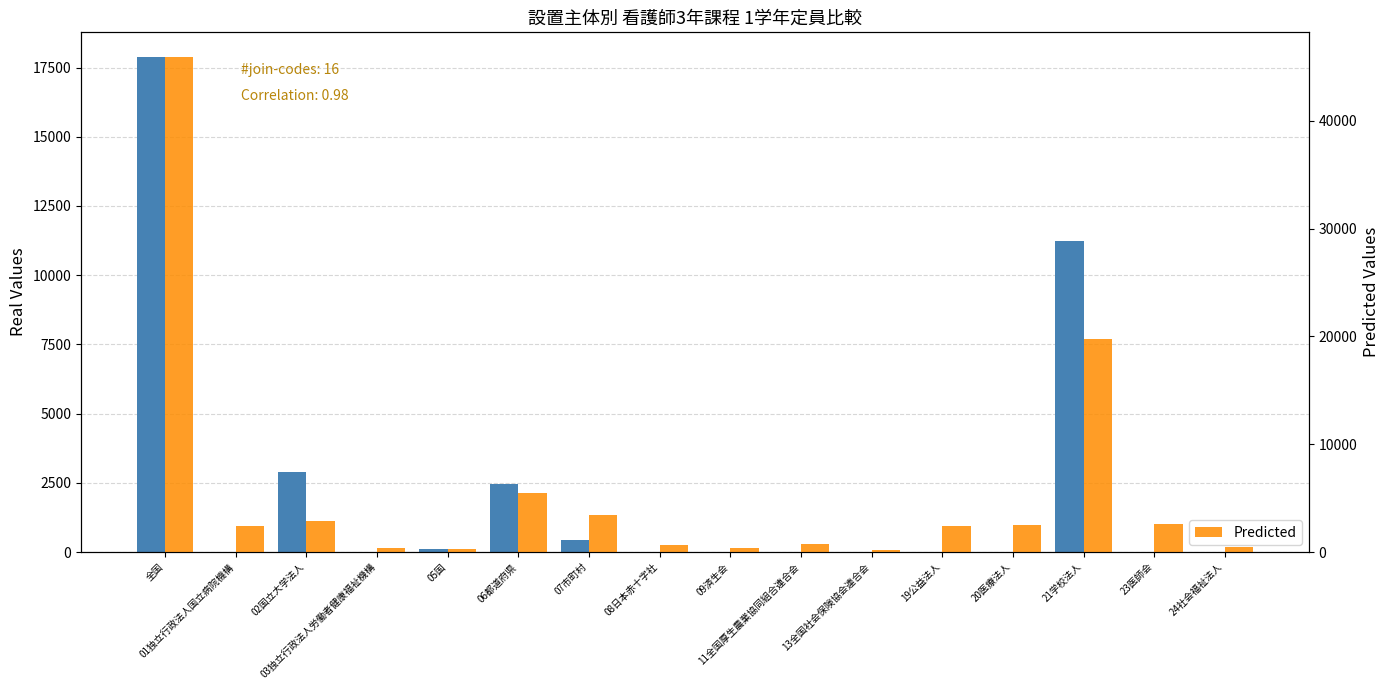

Which series changed the most between 03独立行政法人労働者健康福祉機構 and 08日本赤十字社?

Predicted